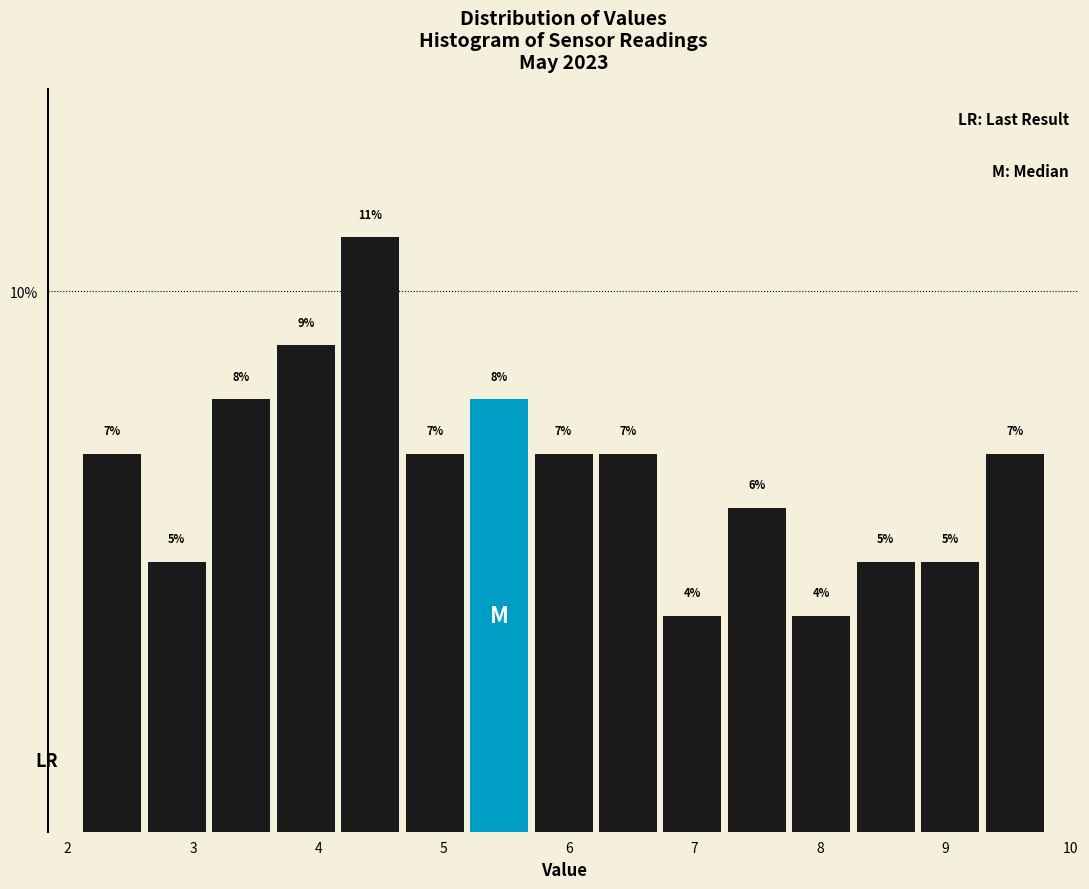

Reading left to right, transcribe this chart: for each bar, give the range it covers on the x-axis and its height. The bar edges are not printed on the chart, so give them approximately, as read against the axis.

2.1 to 2.6: 7
2.6 to 3.1: 5
3.1 to 3.6: 8
3.6 to 4.2: 9
4.2 to 4.7: 11
4.7 to 5.2: 7
5.2 to 5.7: 8
5.7 to 6.2: 7
6.2 to 6.7: 7
6.7 to 7.2: 4
7.2 to 7.8: 6
7.8 to 8.3: 4
8.3 to 8.8: 5
8.8 to 9.3: 5
9.3 to 9.8: 7